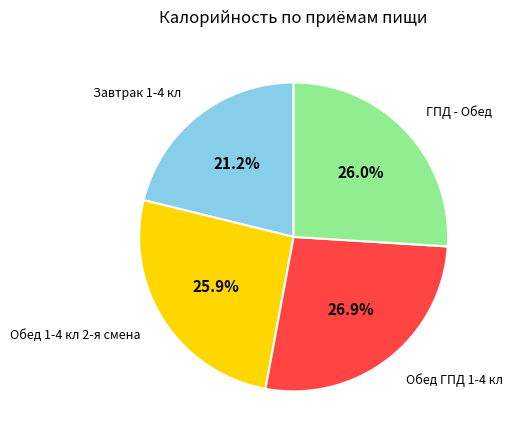

Is there any slice that represents more than half of the pie?

No